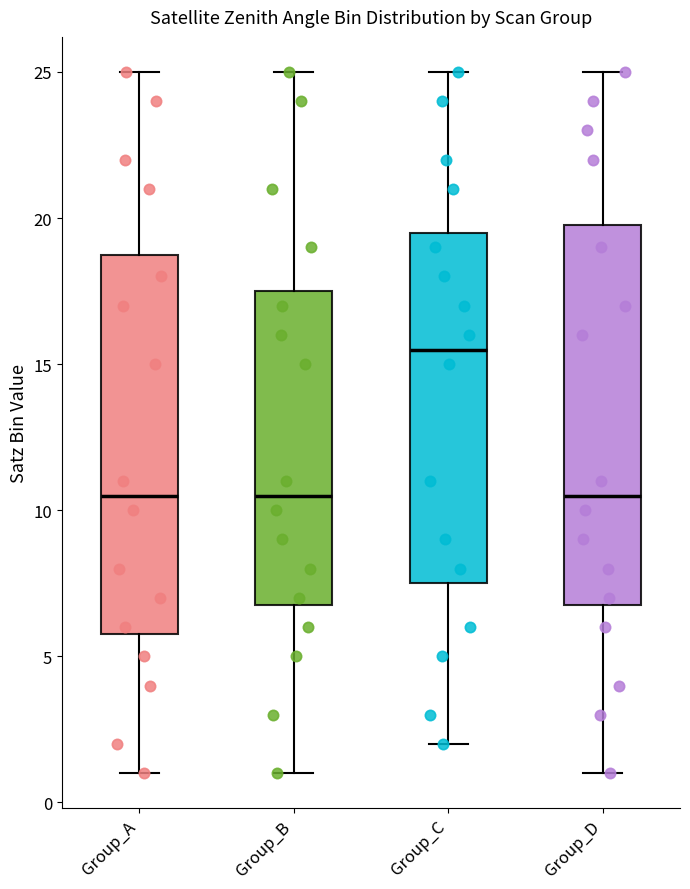

Reading left to right, transcribe this box plot: for each box, give where its median line is, the range the box spans, and where its two whiskers end, as read against the y-axis. The values are not printed on the chart, so give them approximately, as read against the axis.

Group_A: median 10.5, box 6.0 to 19.0, whiskers 1.0 to 25.0
Group_B: median 10.5, box 7.0 to 17.5, whiskers 1.0 to 25.0
Group_C: median 15.5, box 7.5 to 19.5, whiskers 2.0 to 25.0
Group_D: median 10.5, box 7.0 to 20.0, whiskers 1.0 to 25.0